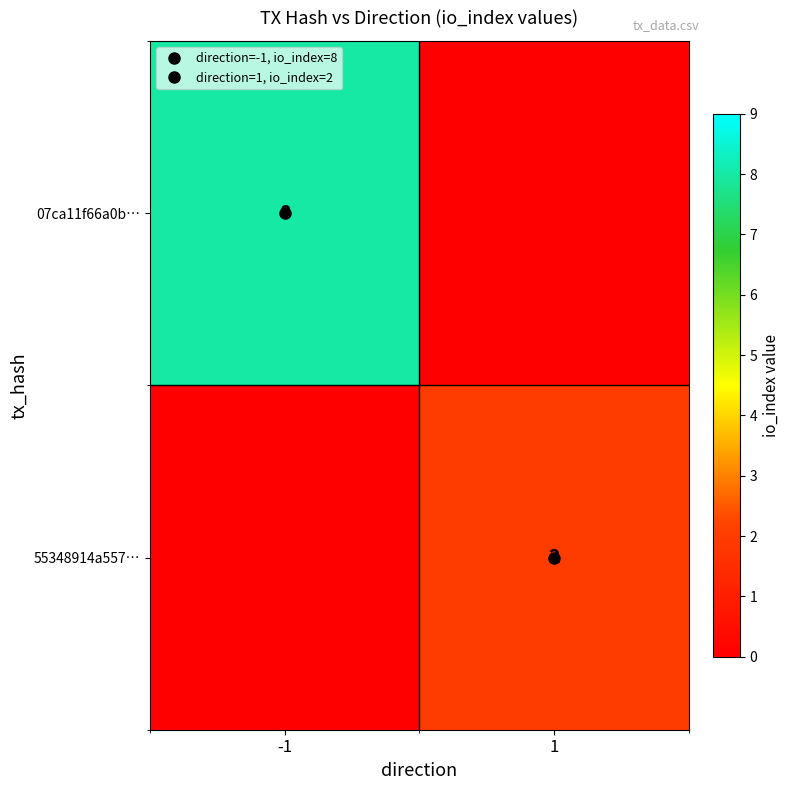

What is the average value of the 07ca11f66a0b… series?

4